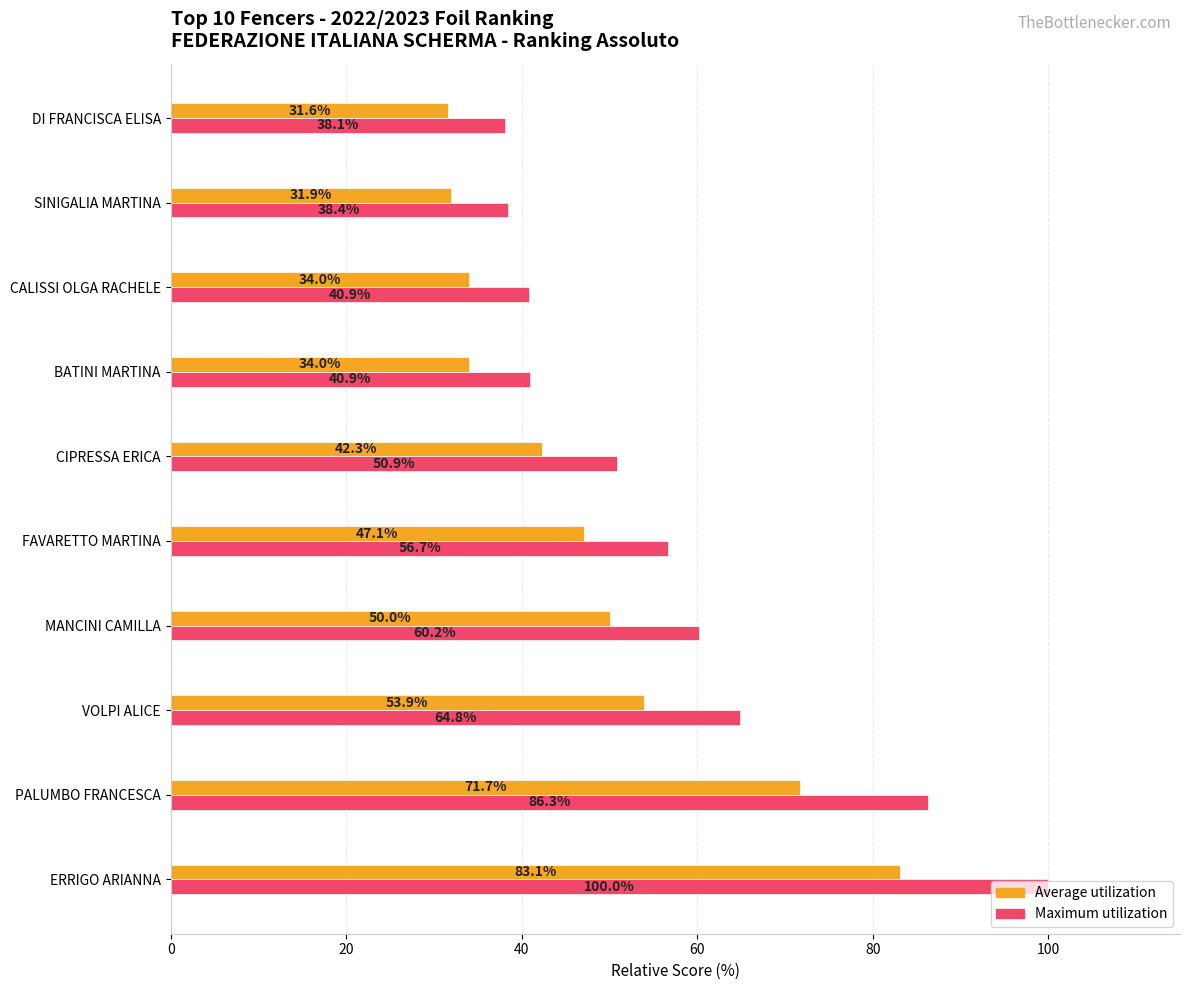

What is the maximum value shown in the chart?

100.0